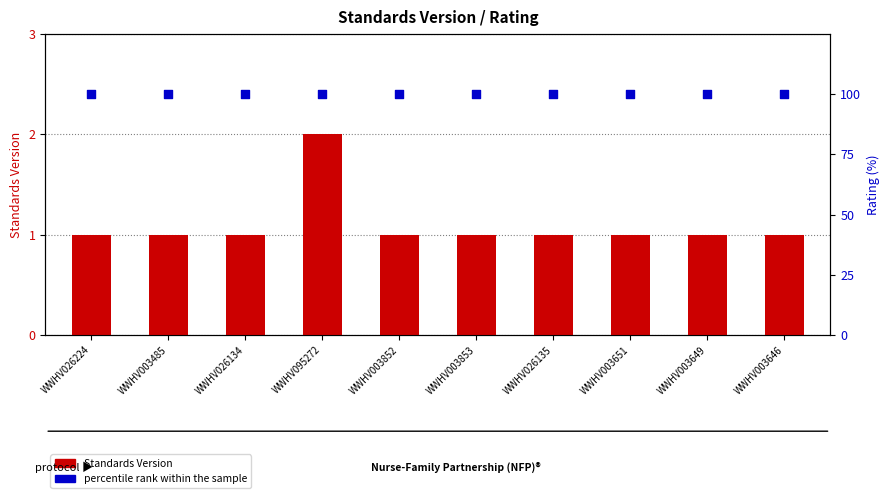

Which series reaches the minimum Y coordinate?

Standards Version